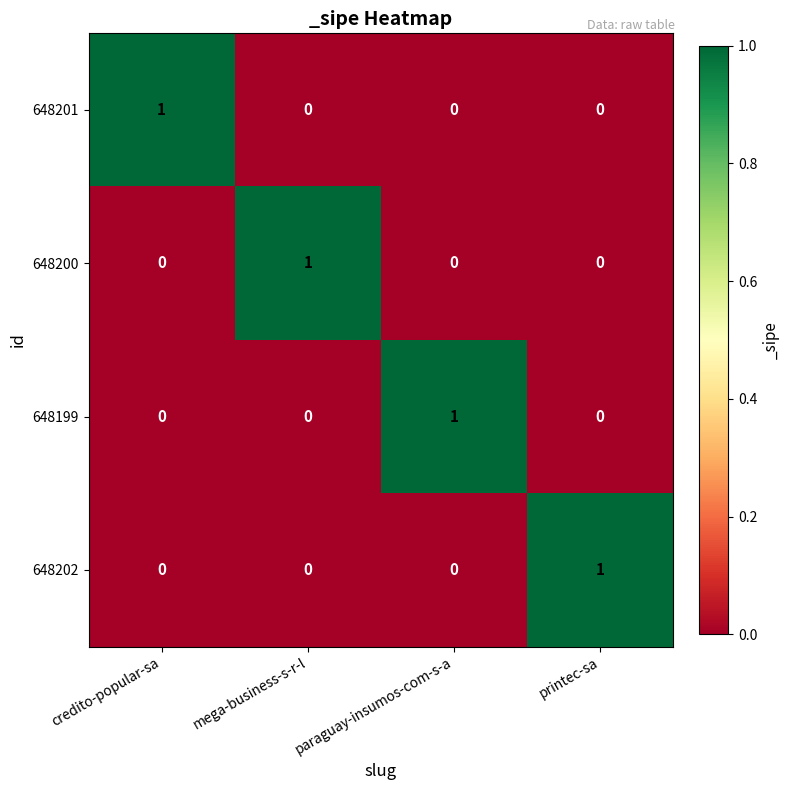

How many categories are shown in the chart?

4